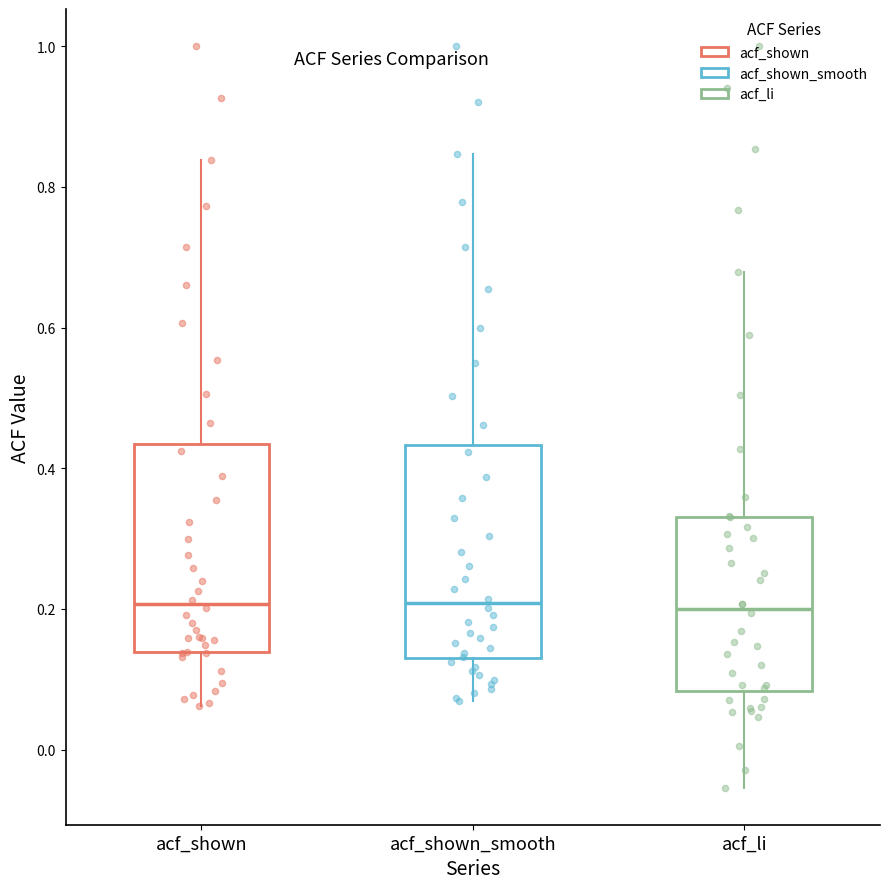

Where does the lower whisker of the box for acf_li end on the y-axis? The values are not printed on the chart, so give them approximately, as read against the axis.

-0.06